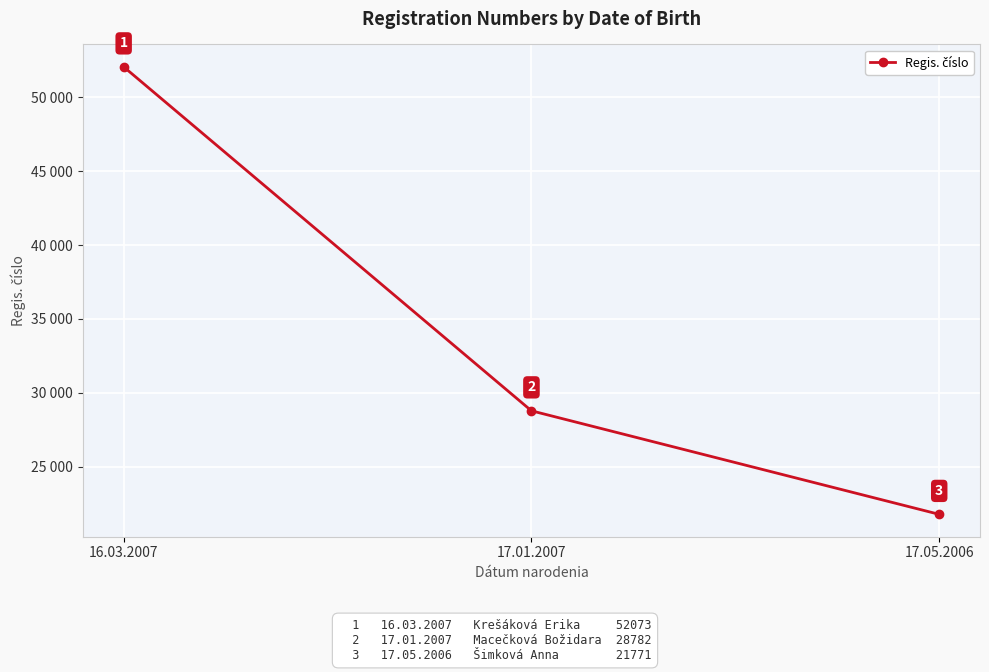

Is this an area chart (filled region under the line)?

No